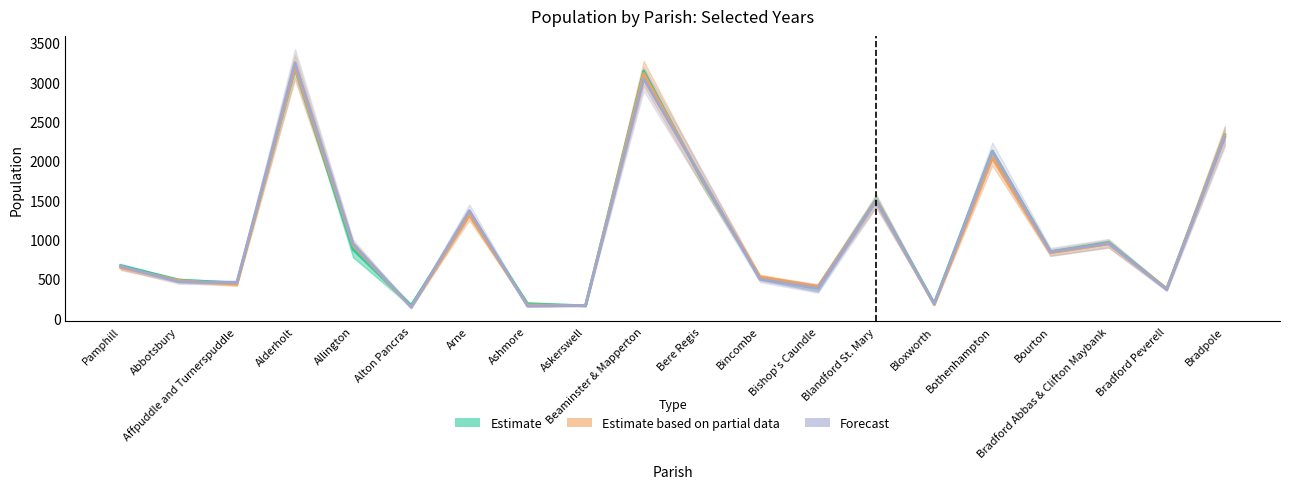

Which series has the widest spread of values?

Forecast